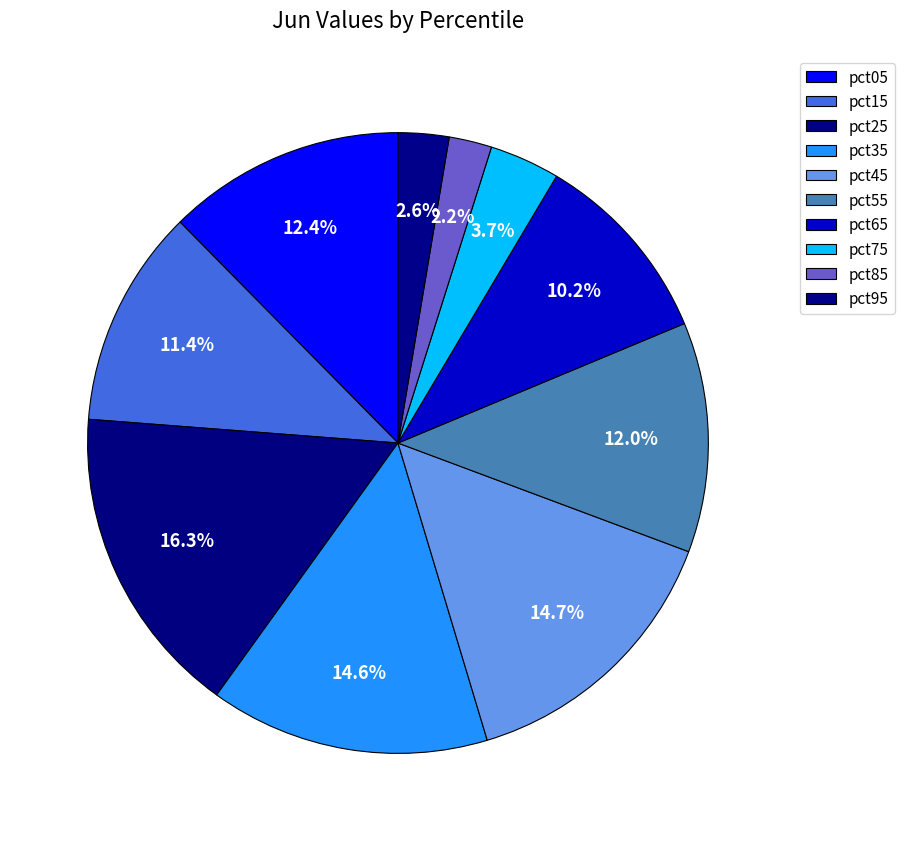

True or false: pct85 accounts for 1% of the total.

False